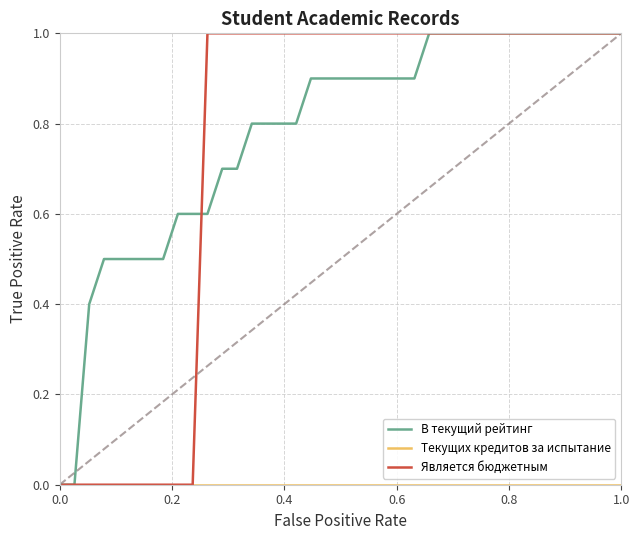

What is the maximum value shown in the chart?

1.0